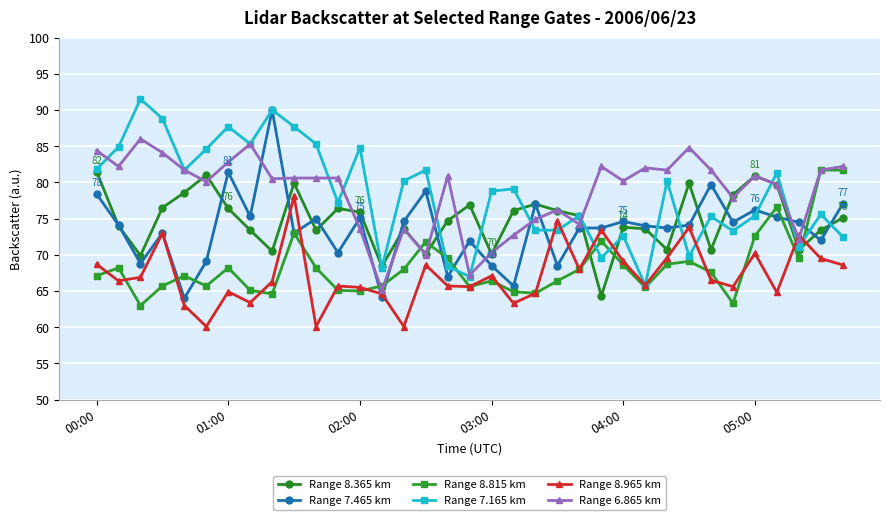

Which series ends up on top after the final intersection of Range 8.965 km and Range 6.865 km?

Range 6.865 km